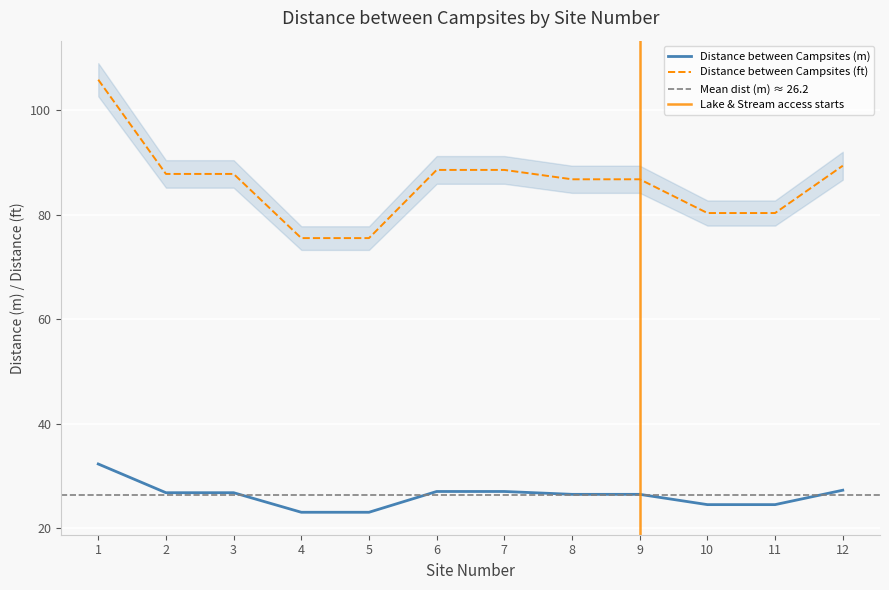

What is the average value of the Distance between Campsites (ft) series?

86.1